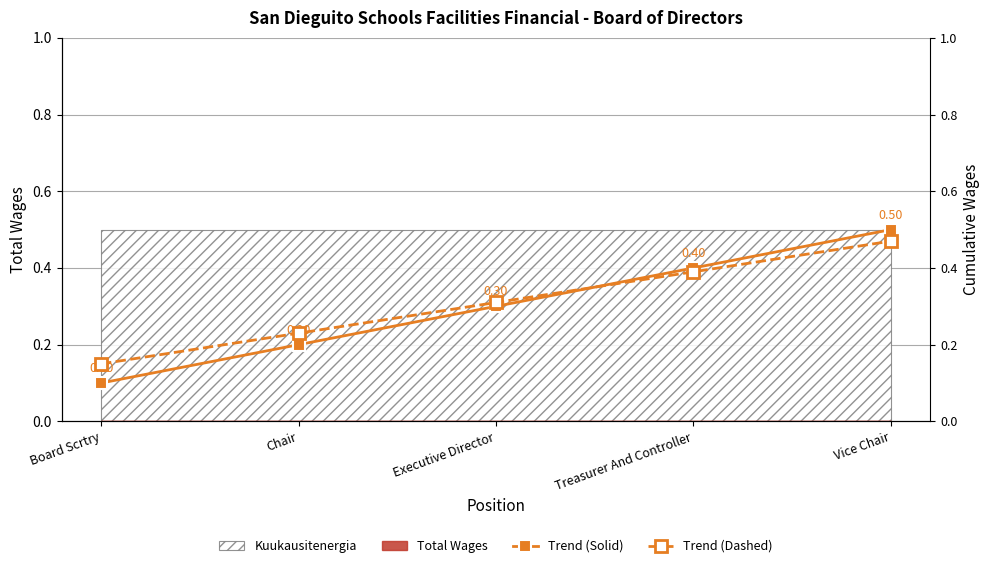

True or false: Trend (Dashed) and Trend (Solid) cross at least once.

True